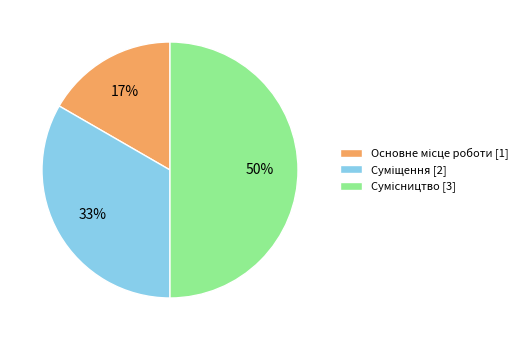

To the nearest percent, what is the difference between the largest and smallest slice percentages?

33%